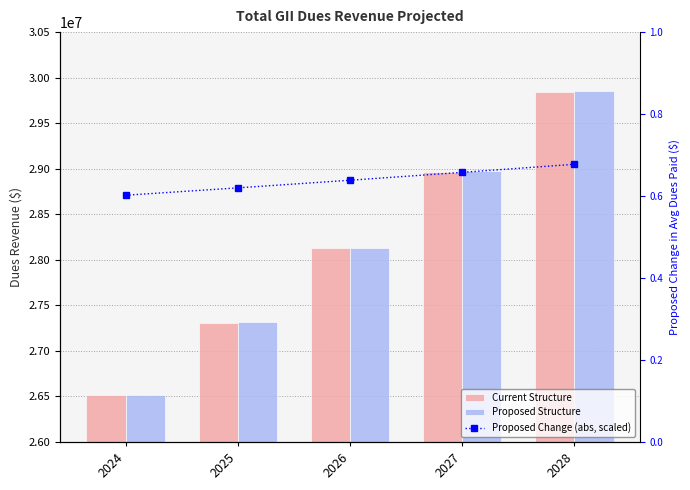

Reading left to right, transcribe all the data shown in this chart.

Current Structure: 2024=26510632.7	2025=27305951.7	2026=28125130.3	2027=28968884.2	2028=29837950.7
Proposed Structure: 2024=26519963.1	2025=27315562.0	2026=28135028.8	2027=28979079.7	2028=29848452.1
Proposed Change (abs, scaled): 2024=0.6	2025=0.6	2026=0.6	2027=0.7	2028=0.7